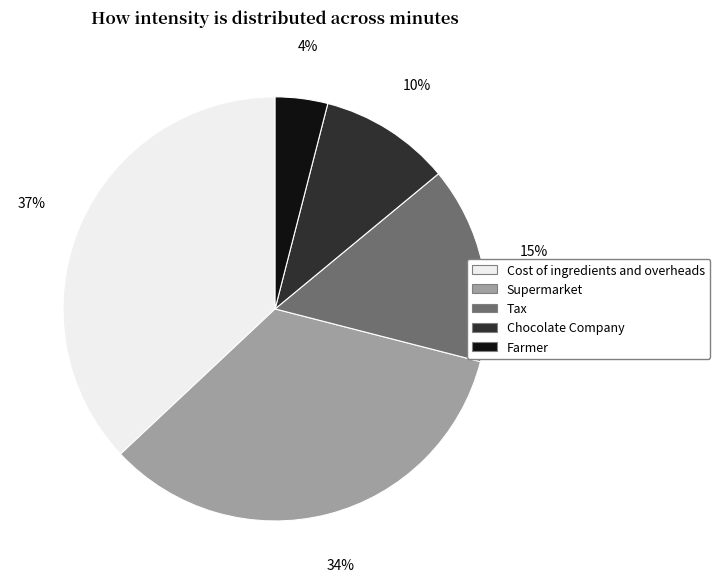

To the nearest percent, what is the average slice percentage?

20%